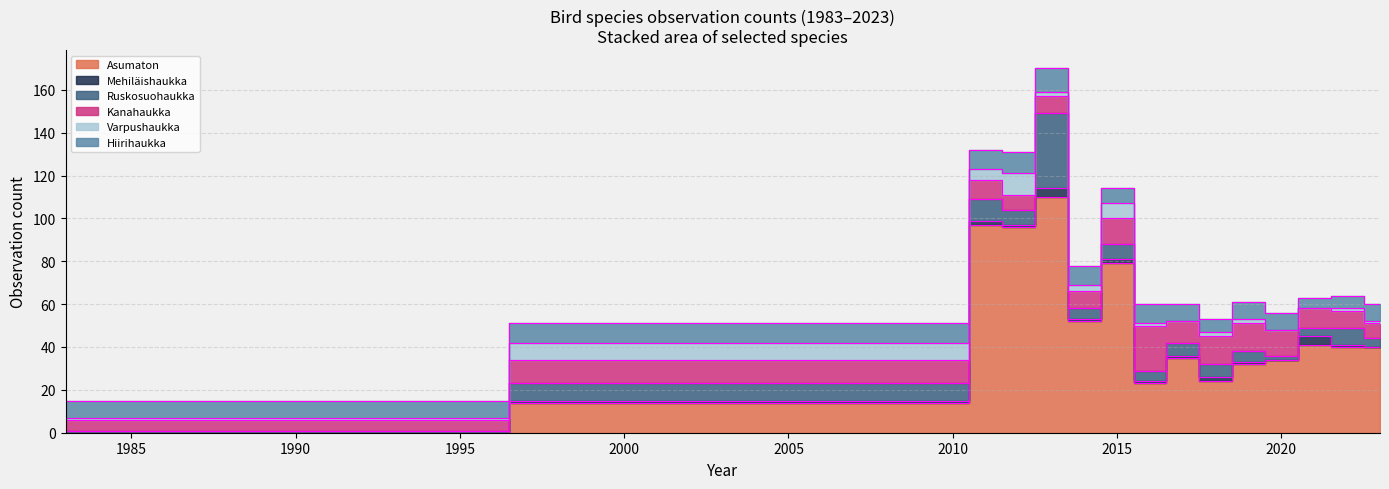

In Kanahaukka, how many points are higher than both neighbors (excluding endpoints)?

2